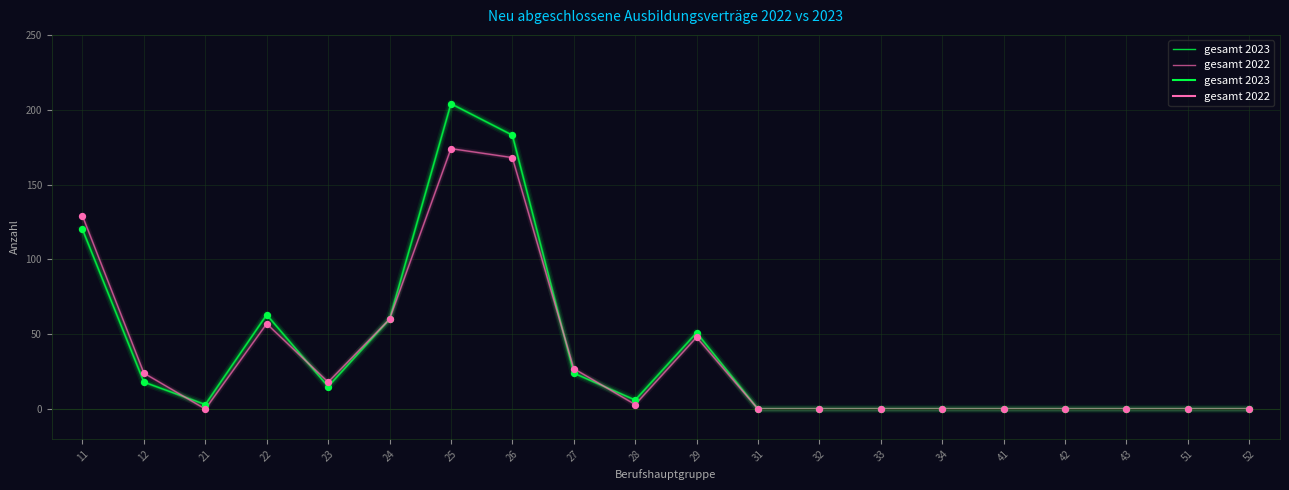

How many lines are shown in the chart?

2